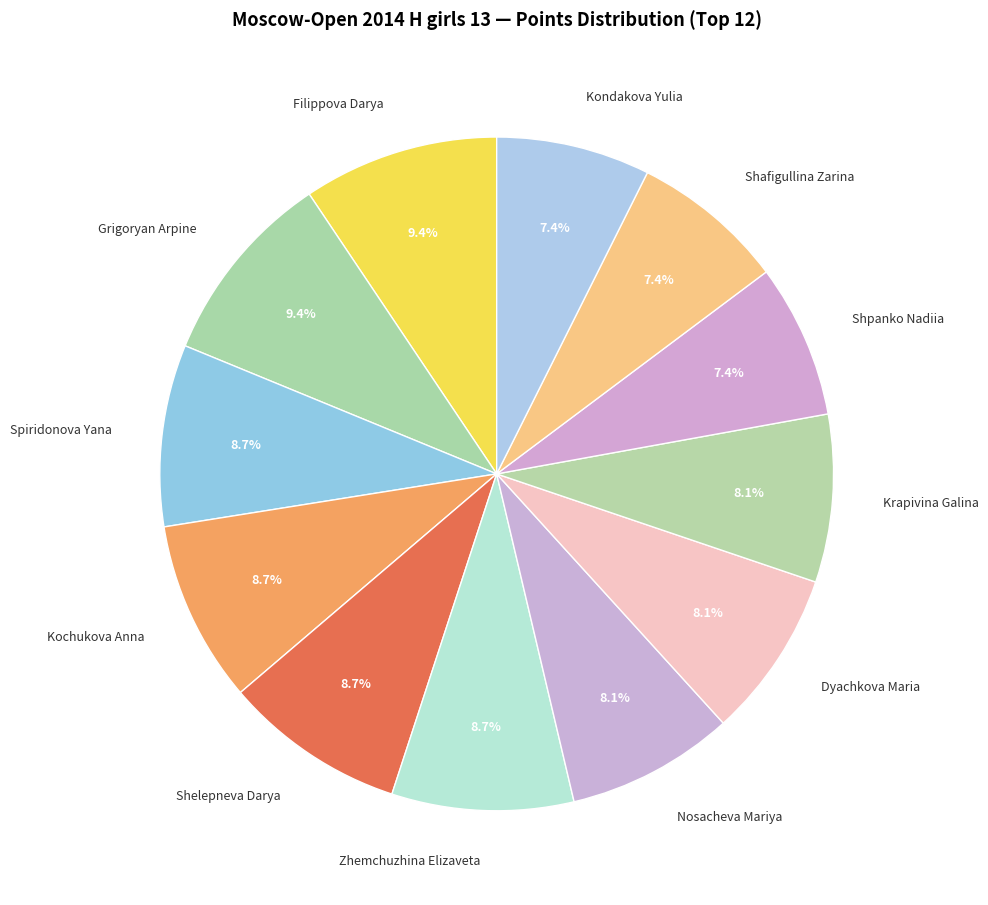

Between Kochukova Anna and Shafigullina Zarina, which is larger?

Kochukova Anna